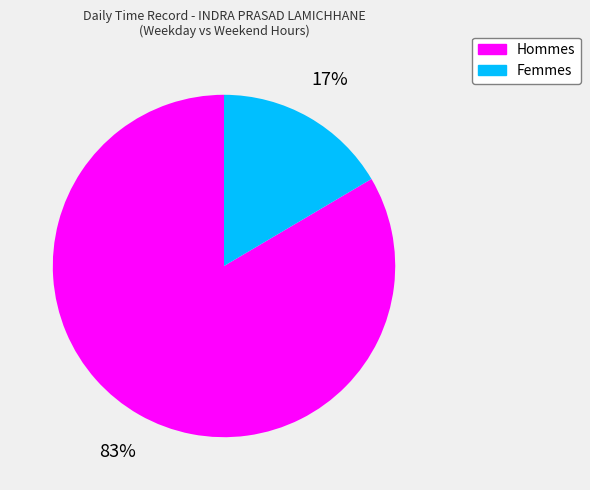

Count the number of slices in the pie.

2